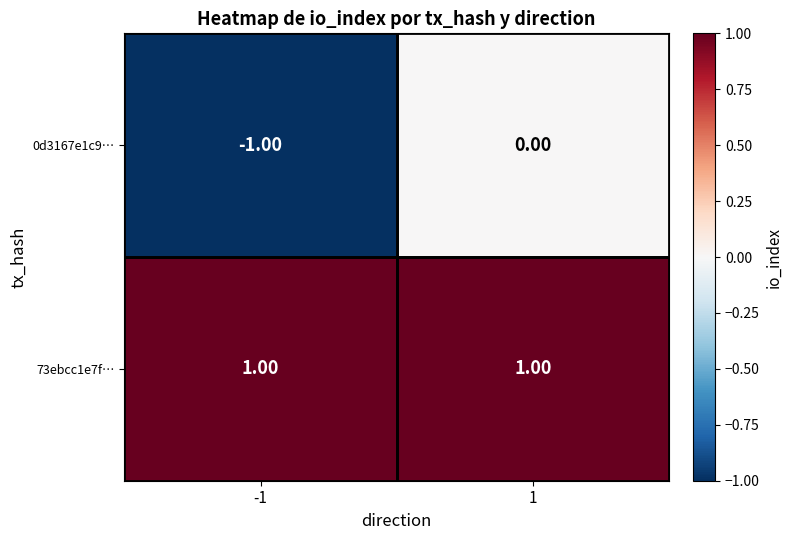

Which series has the widest spread of values?

0d3167e1c9…